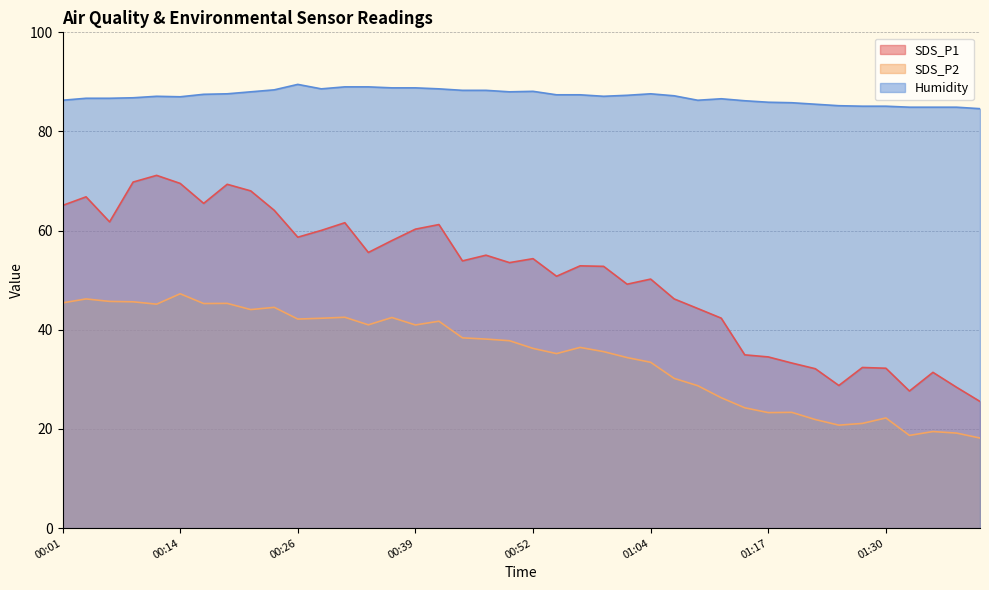

At which label is SDS_P2 closest to 32?

01:04